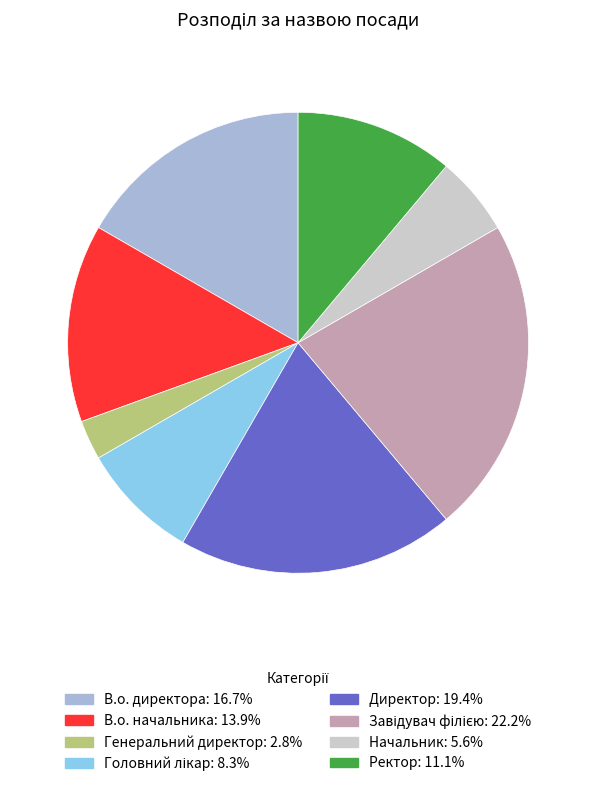

Does Начальник represent more than half of the total?

No